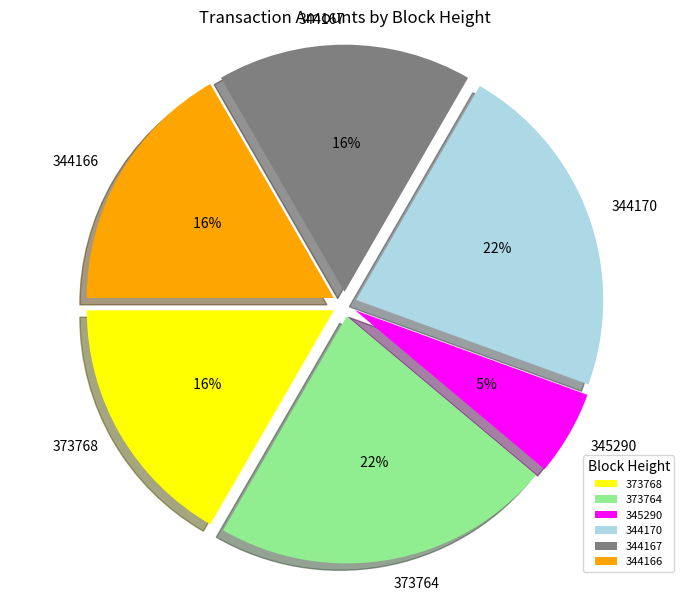

To the nearest percent, what is the combined percentage of 344170 and 373768?

39%